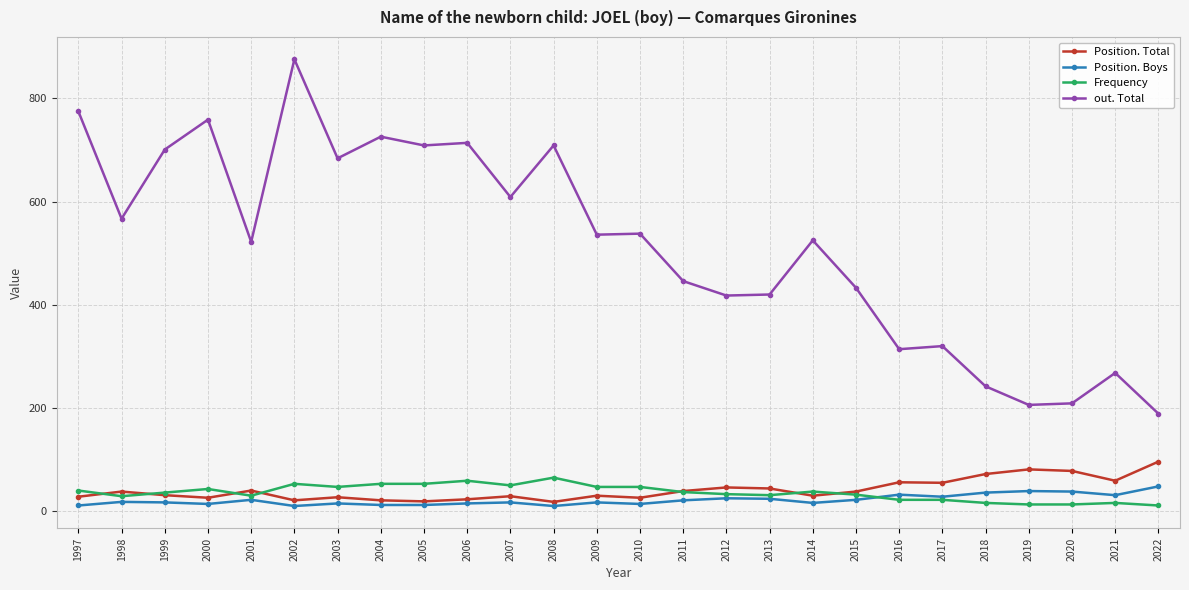

True or false: Position. Boys has more than 0 points higher than both neighbors.

True